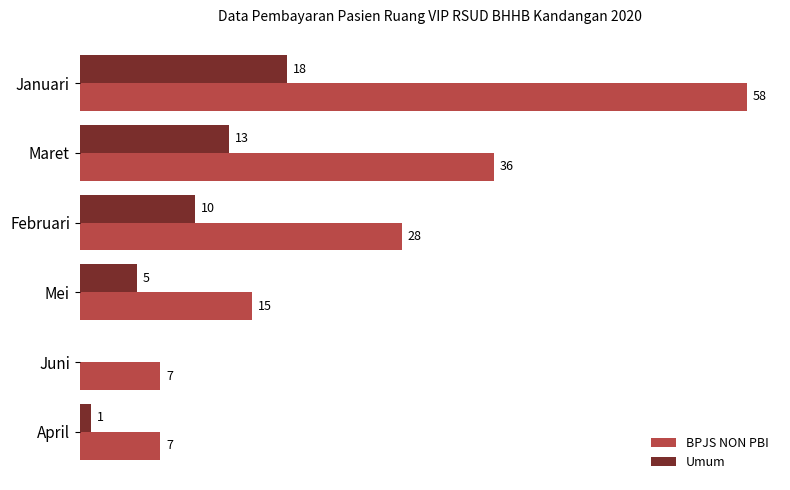

Is the value of BPJS NON PBI at Februari greater than the value of Umum at Mei?

Yes